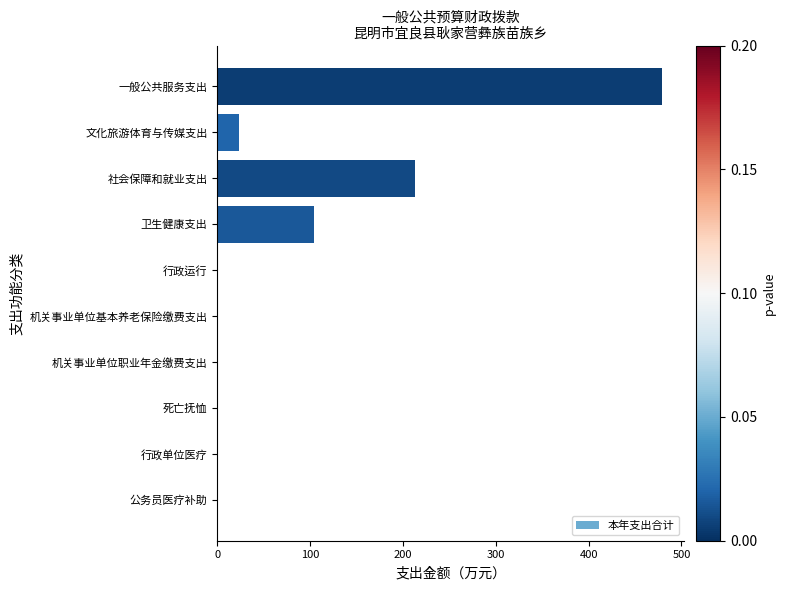

Reading bottom to top, what are all the values shown in this chart?

公务员医疗补助=0.0	行政单位医疗=0.0	死亡抚恤=0.0	机关事业单位职业年金缴费支出=0.0	机关事业单位基本养老保险缴费支出=0.0	行政运行=0.0	卫生健康支出=104.0	社会保障和就业支出=213.3	文化旅游体育与传媒支出=23.6	一般公共服务支出=479.1